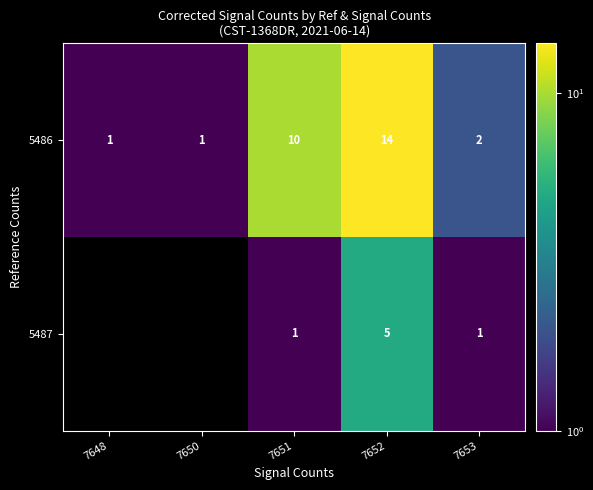

What is the difference between the maximum and minimum values in the 5486 series?

13